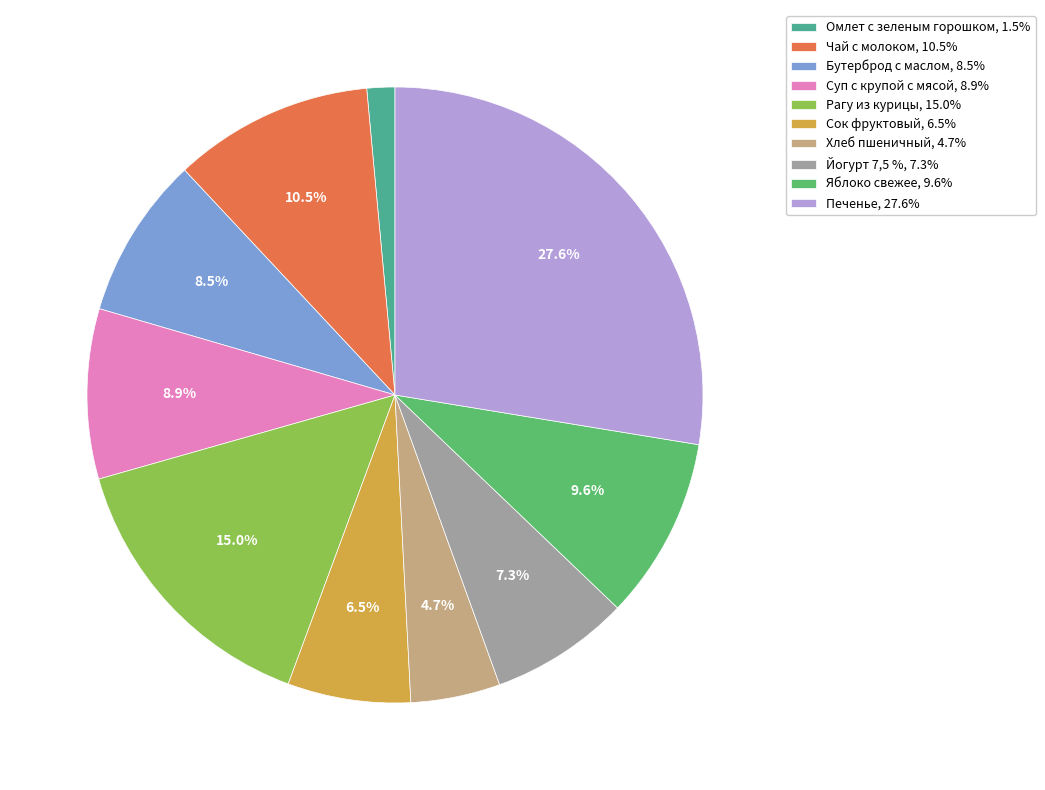

Which slice is the largest?

Печенье